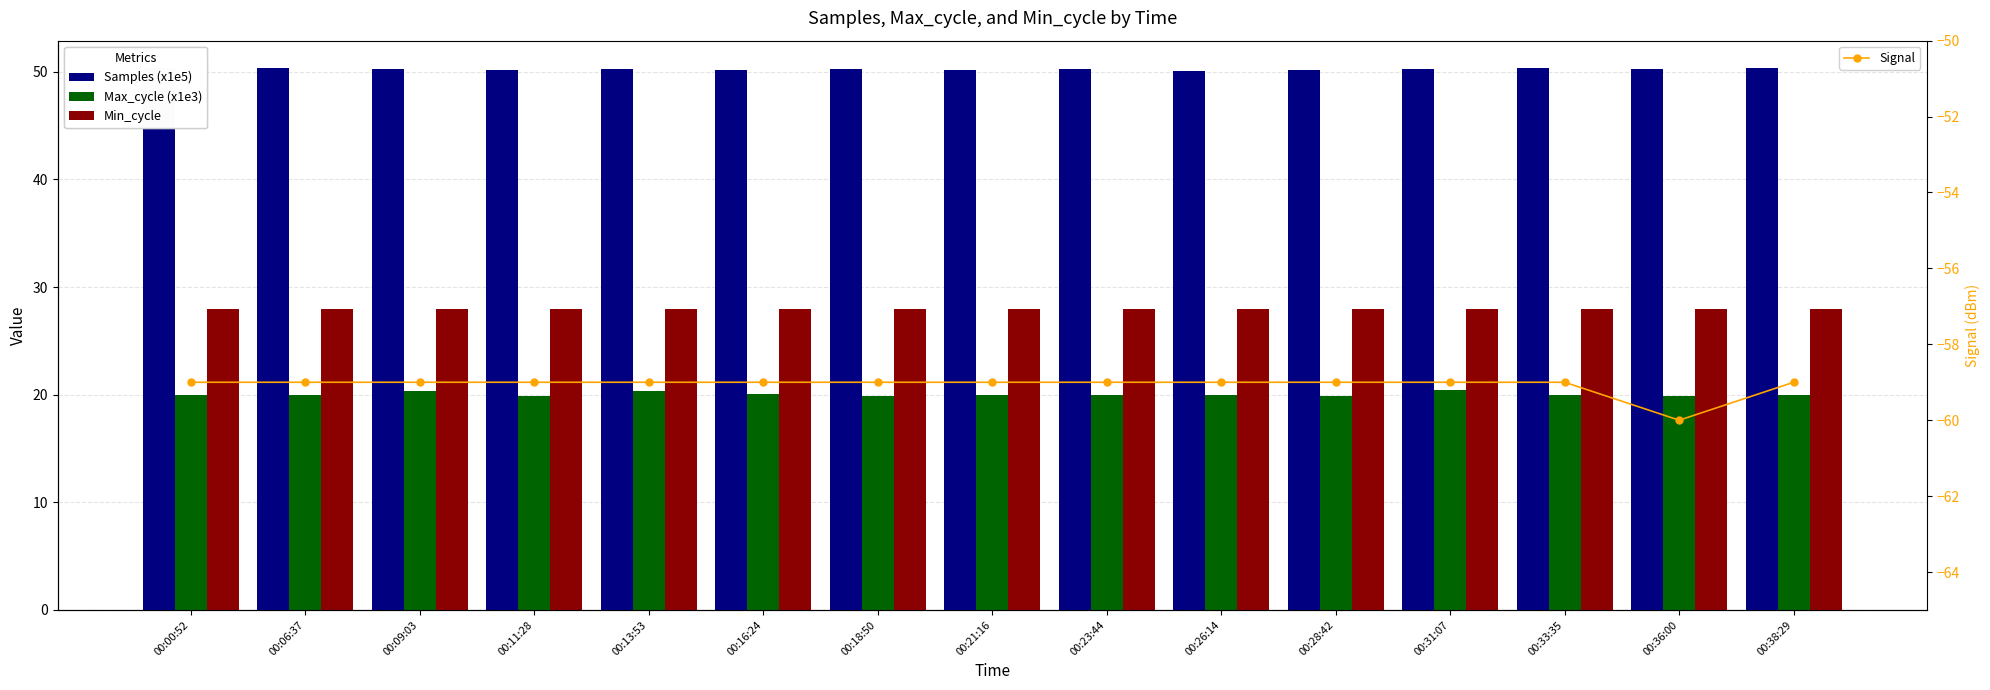

What is the label of the 8th bar from the left?

00:21:16